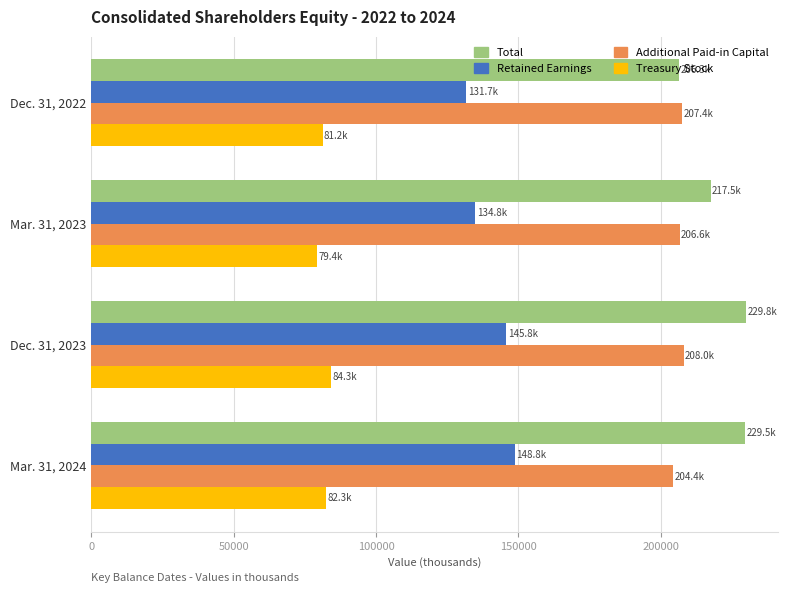

What is the highest value of the Treasury Stock series?

84264